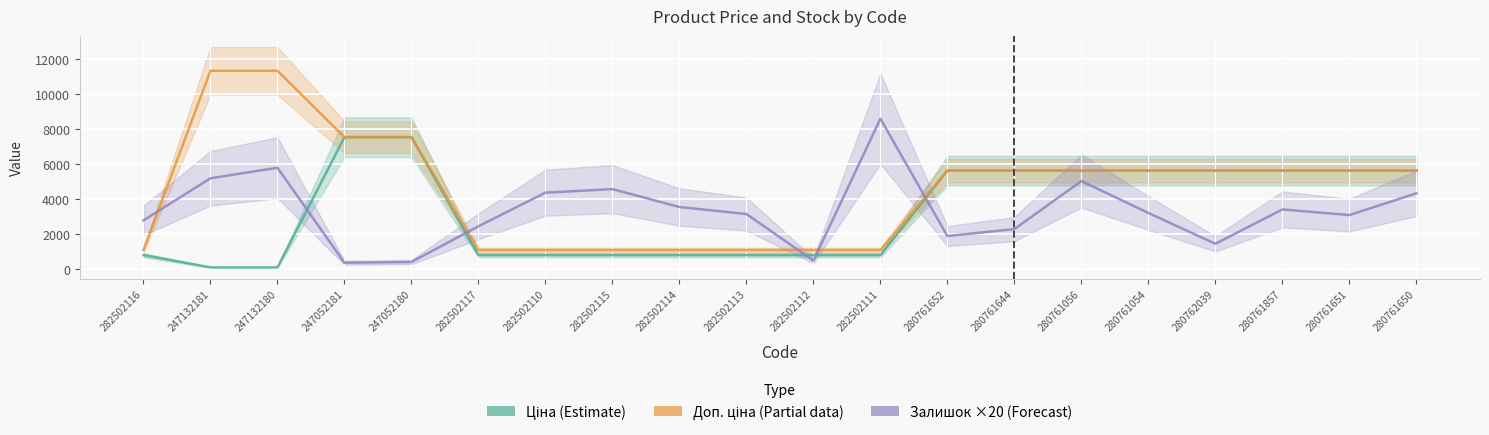

Is it true that Доп. ціна (Partial) equals 3168.8 at 280761056?

False